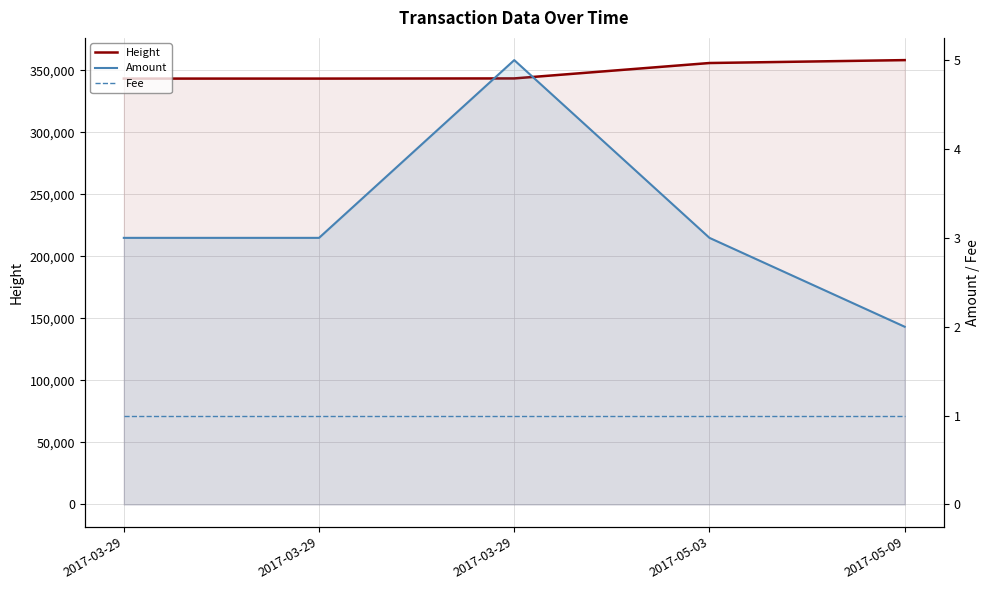

Reading right to left, what are all the values shown in this chart?

Height: 2017-05-09=358248	2017-05-03=355904	2017-03-29=343488	2017-03-29=343353	2017-03-29=343353
Amount: 2017-05-09=2	2017-05-03=3	2017-03-29=5	2017-03-29=3	2017-03-29=3
Fee: 2017-05-09=1	2017-05-03=1	2017-03-29=1	2017-03-29=1	2017-03-29=1